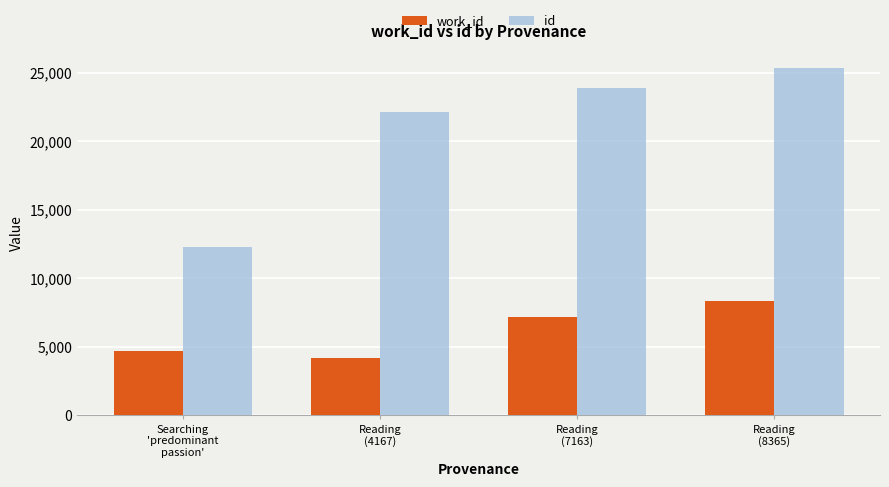

What is the sum of the id values at Searching
'predominant
passion' and Reading
(4167)?

34383